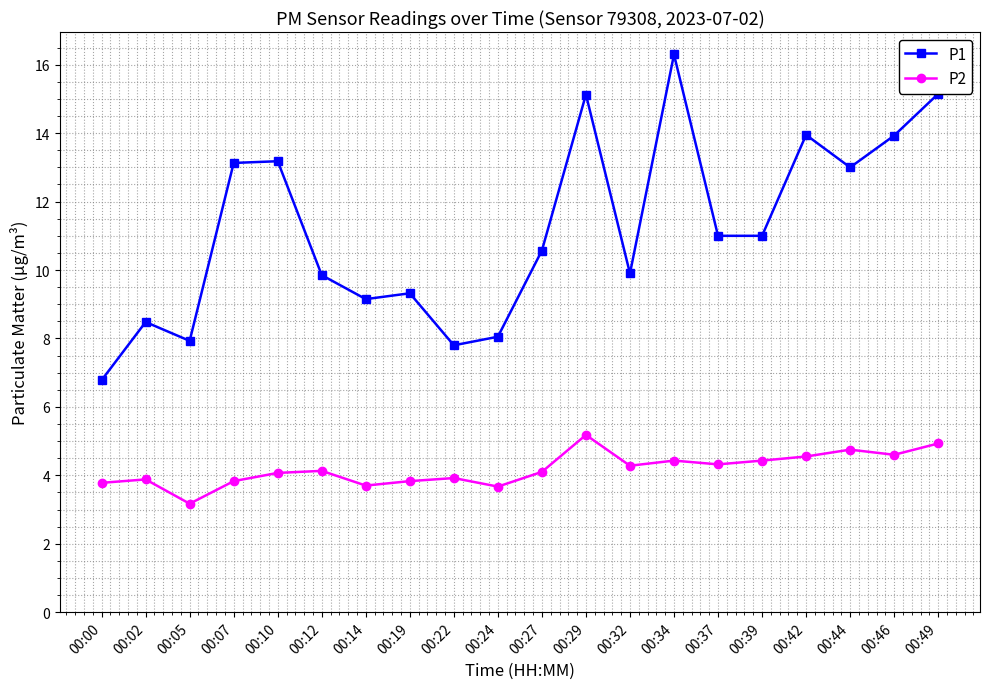

Which series has the largest total across all categories?

P1